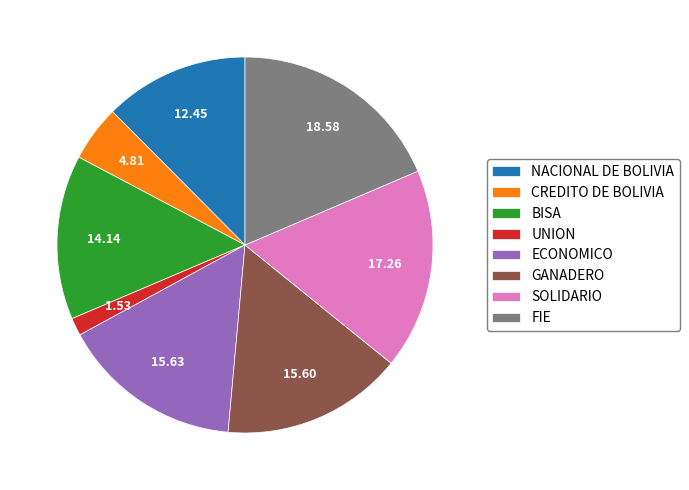

What is the largest slice in the pie chart?

FIE